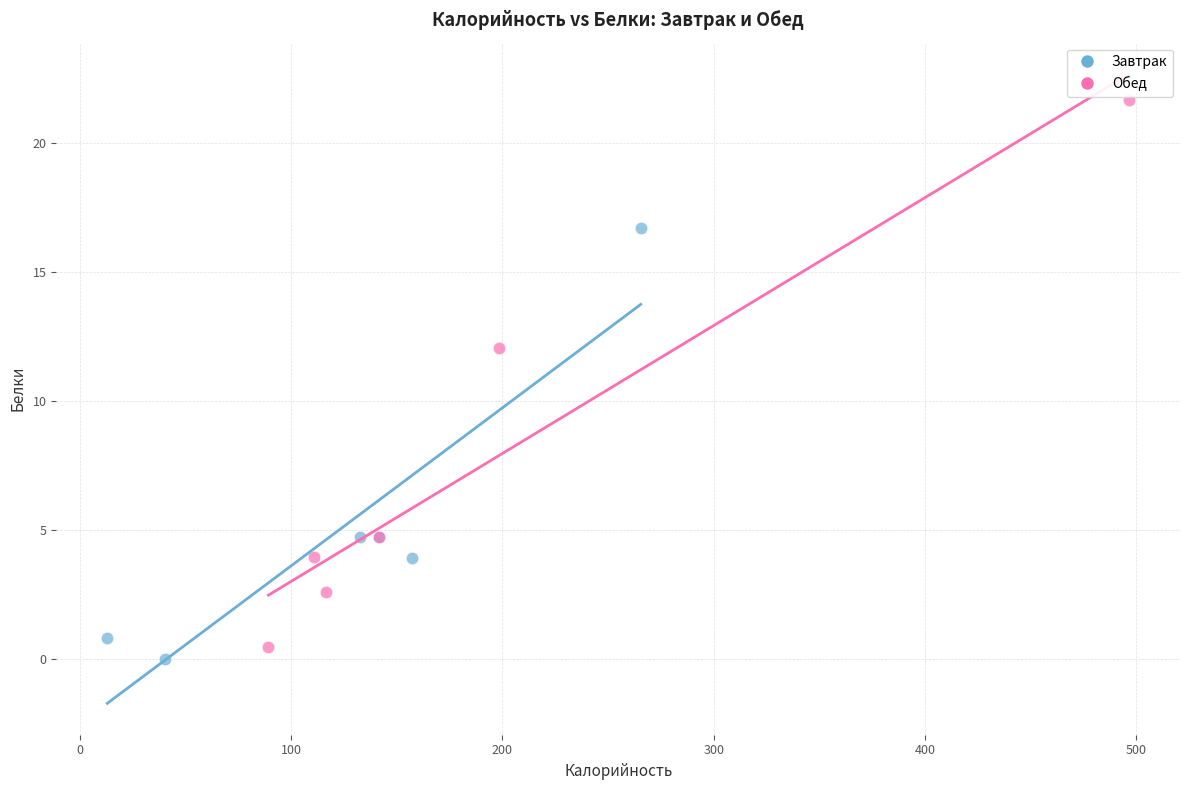

Which series has the widest spread of Y values?

Обед